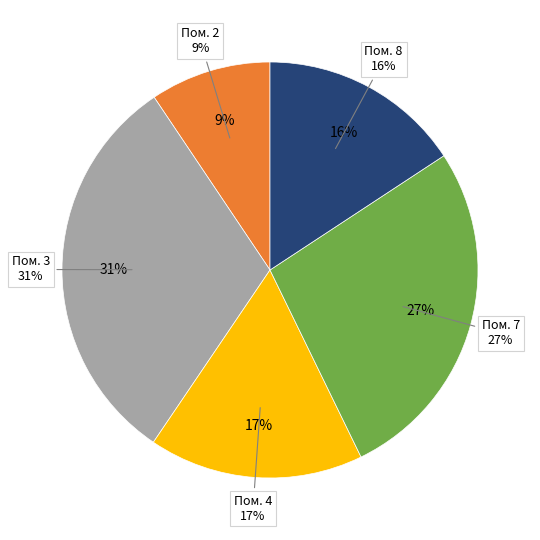

To the nearest percent, what is the difference between the 8 and 4 slice percentages?

1%